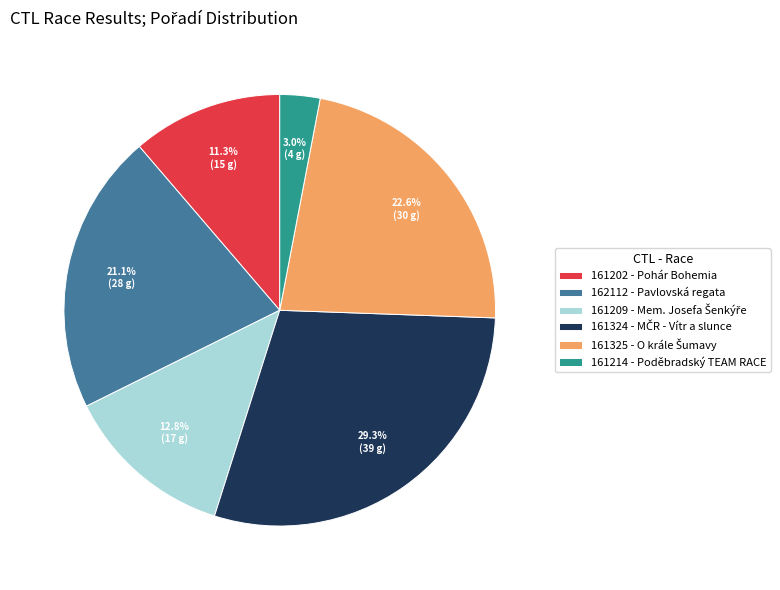

Is the sum of 161202 - Pohár Bohemia and 162112 - Pavlovská regata greater than half?

No